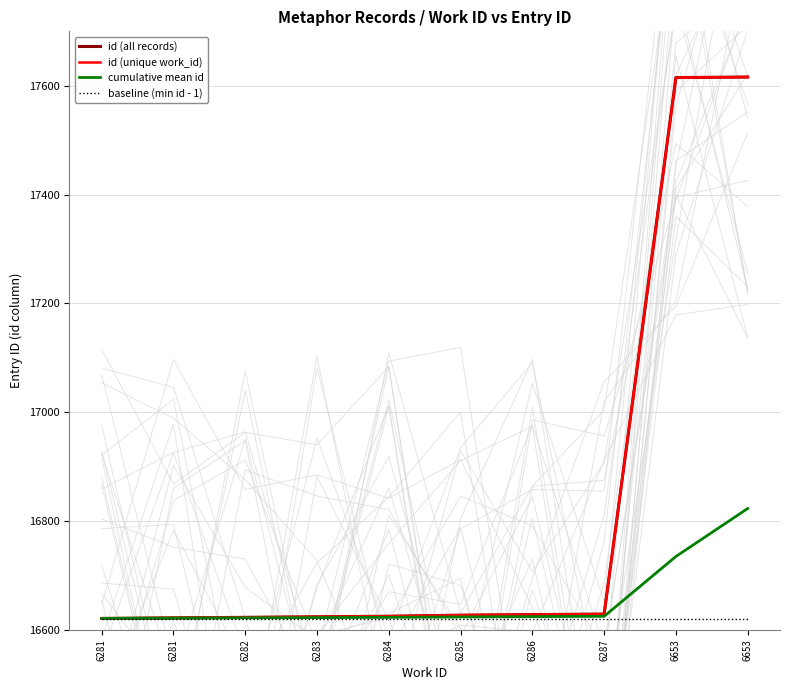

What are all the series names shown in the legend?

id (all records), id (unique work_id), cumulative mean id, baseline (min id - 1)